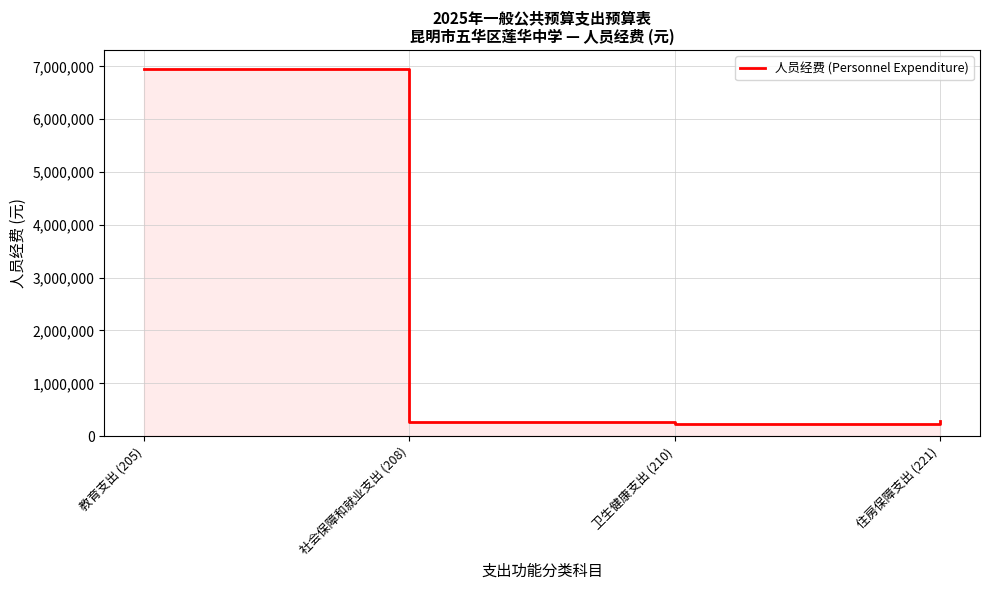

What position from the left is 教育支出 (205)?

1